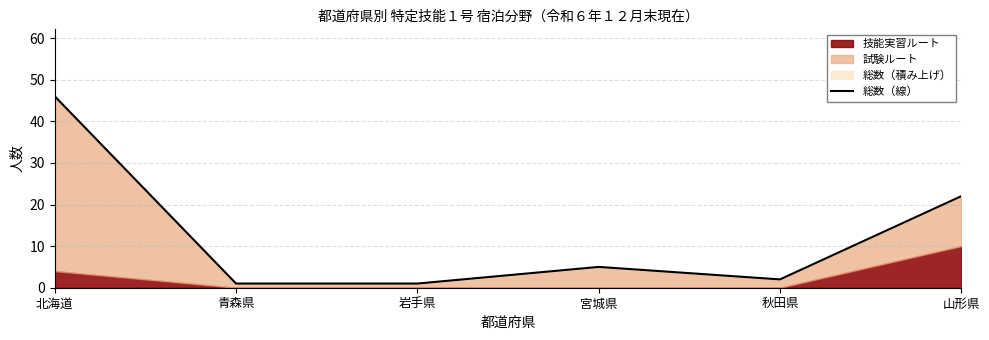

Reading left to right, extract all data points from this chart.

北海道=46	青森県=1	岩手県=1	宮城県=5	秋田県=2	山形県=22